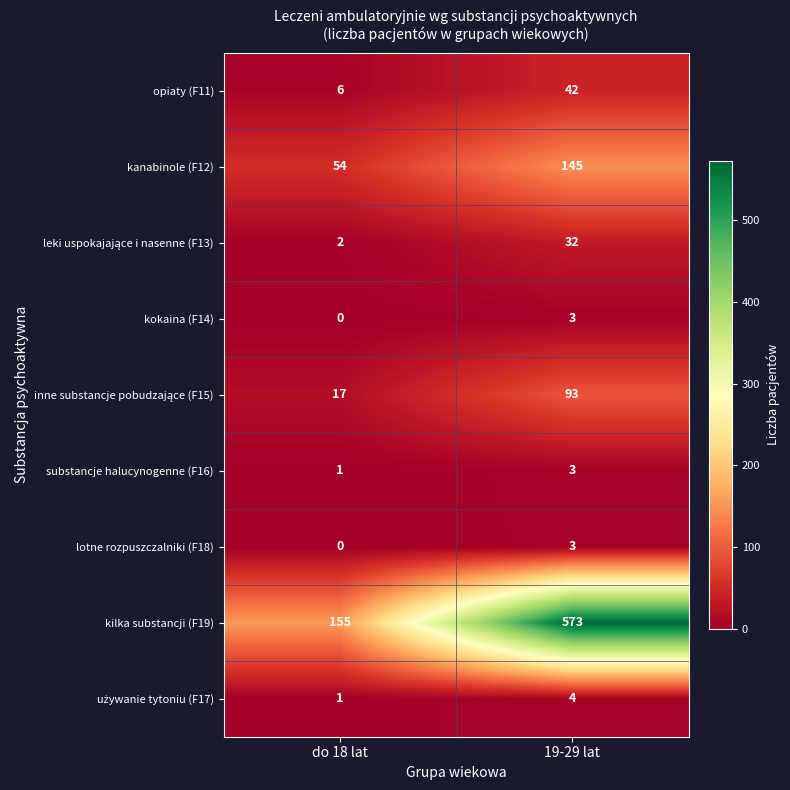

Is it true that substancje halucynogenne (F16) equals 1 at do 18 lat?

True